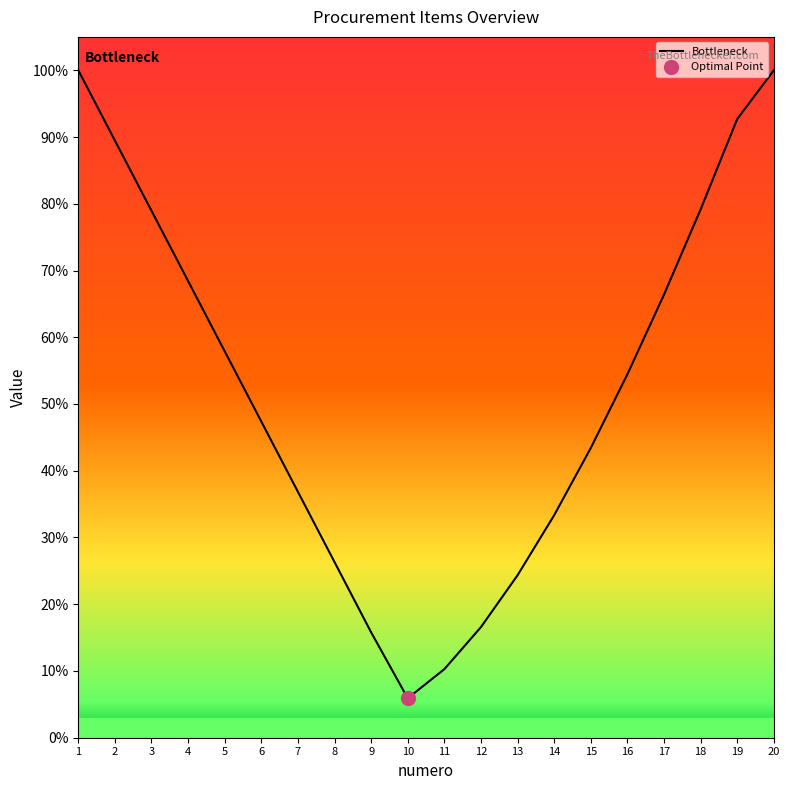

Reading left to right, extract all data points from this chart.

1.0	0.9	0.8	0.7	0.6	0.5	0.4	0.3	0.2	0.1	0.1	0.2	0.2	0.3	0.4	0.5	0.7	0.8	0.9	1.0